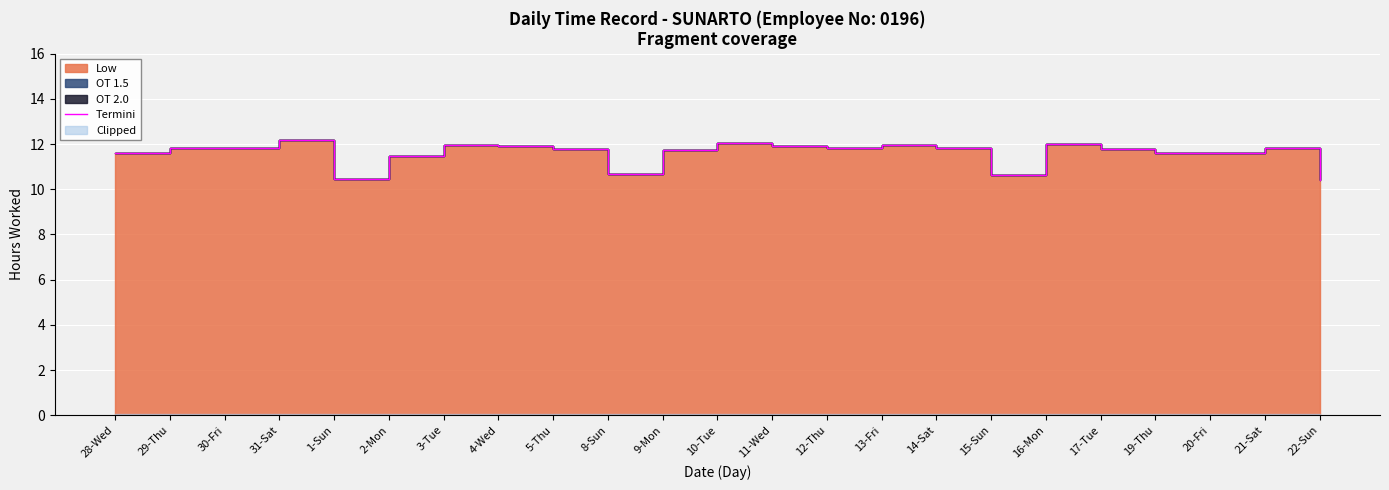

What is the sum of all values?

266.8